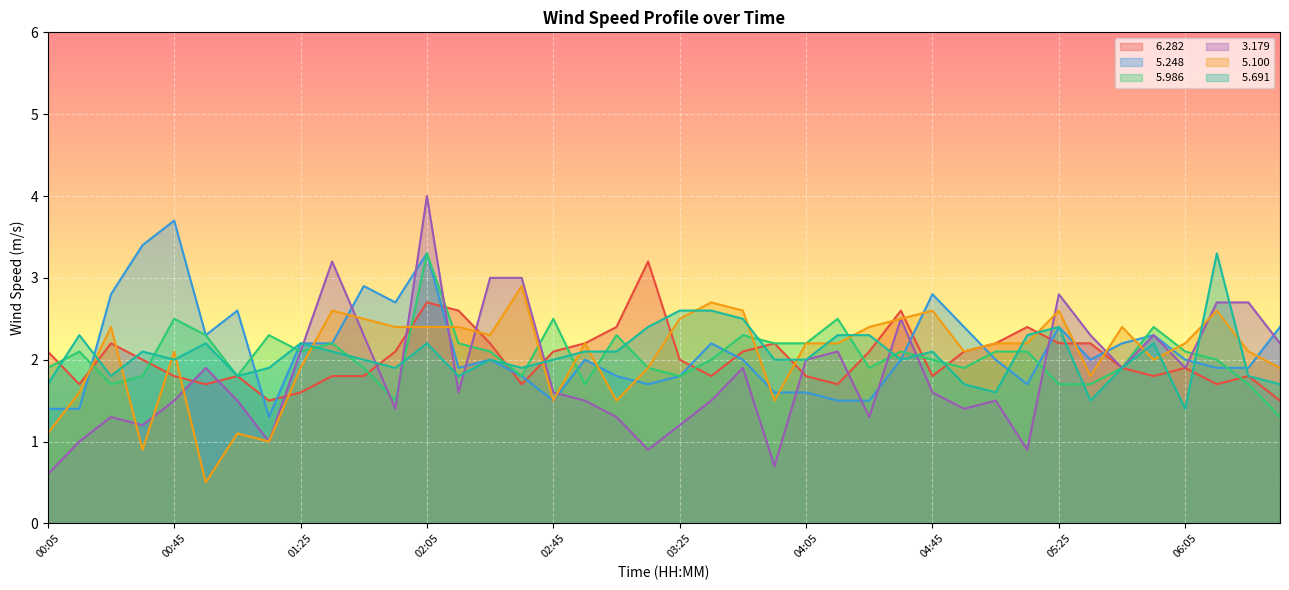

The   5.691 series shows 1.7 at 04:55. True or false?

True